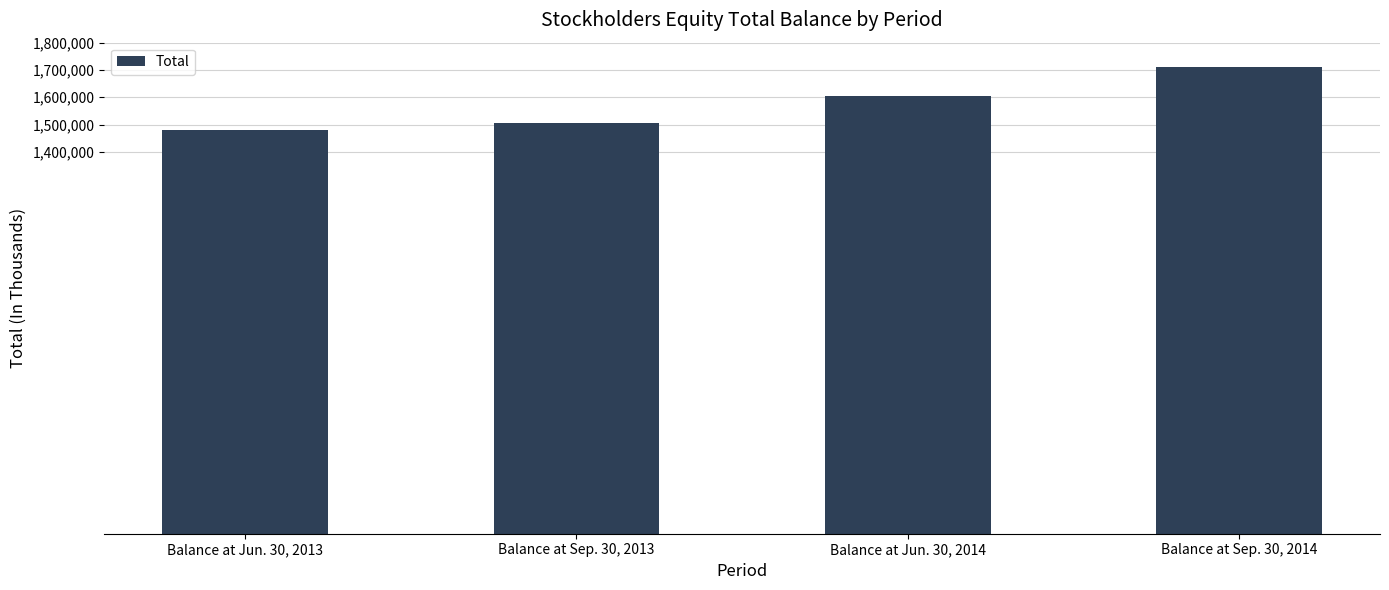

List the labels in order of value, largest first.

Balance at Sep. 30, 2014, Balance at Jun. 30, 2014, Balance at Sep. 30, 2013, Balance at Jun. 30, 2013